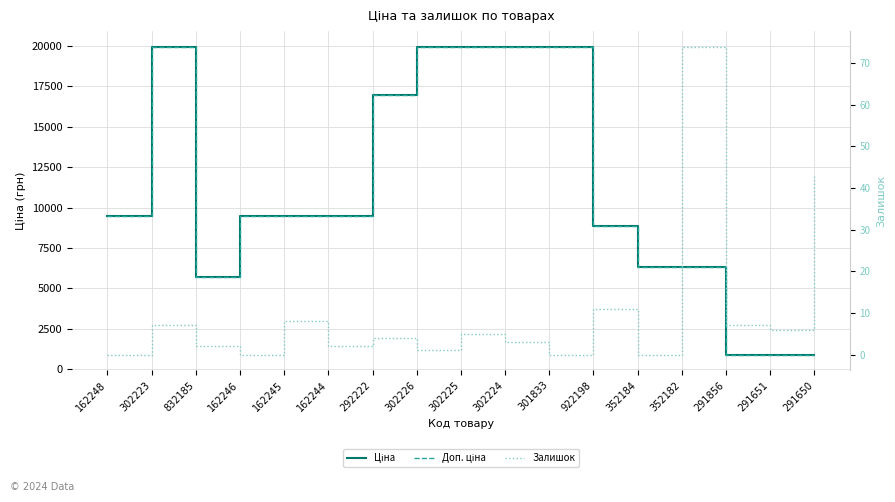

List the series in order of their peak value, lowest first.

Залишок, Ціна, Доп. ціна